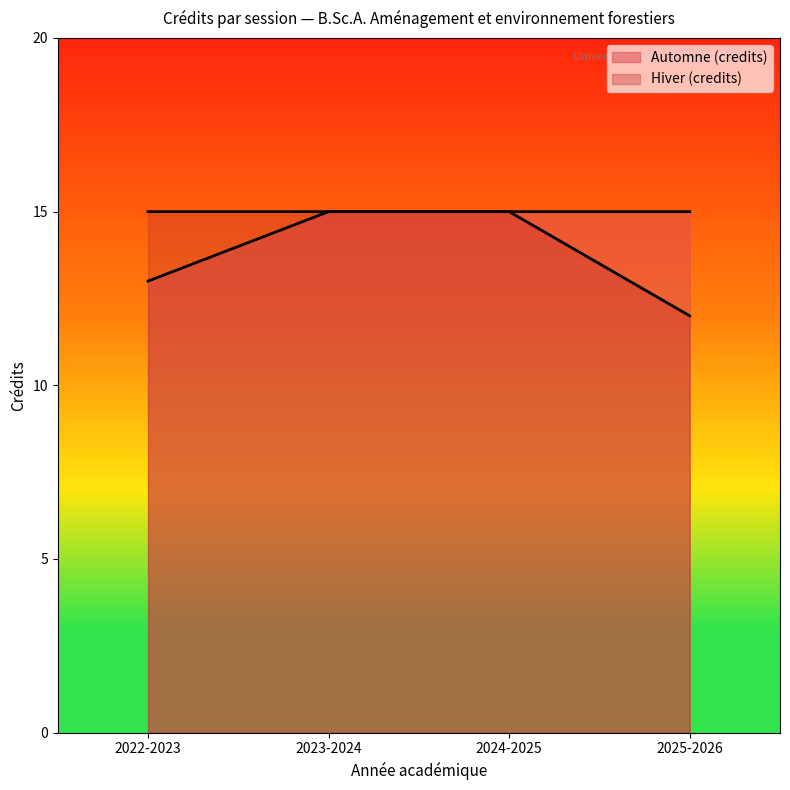

What is the label of the 2nd point from the left?

2023-2024